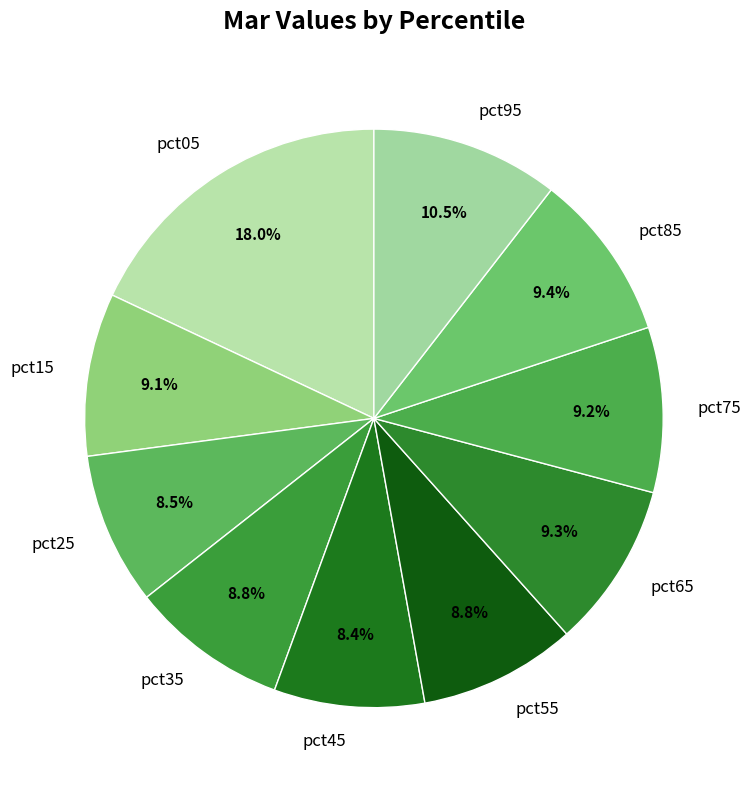

To the nearest percent, what portion does pct05 represent?

18%